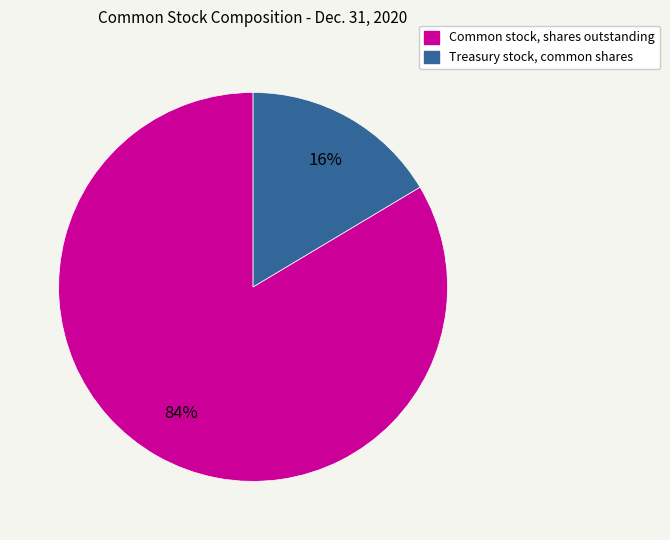

Between Treasury stock, common shares and Common stock, shares outstanding, which is larger?

Common stock, shares outstanding